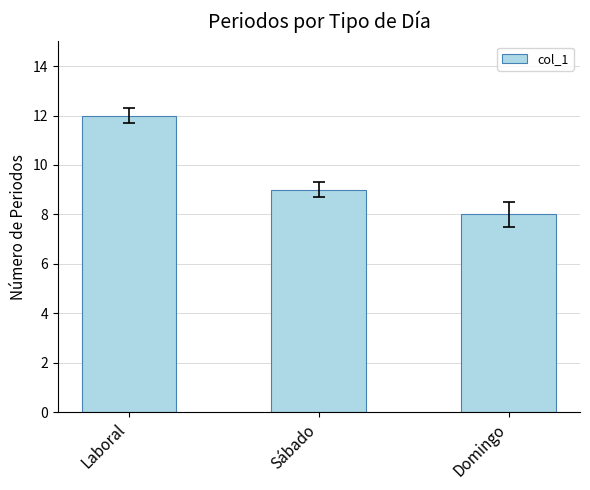

What is the label of the 2nd bar from the right?

Sábado